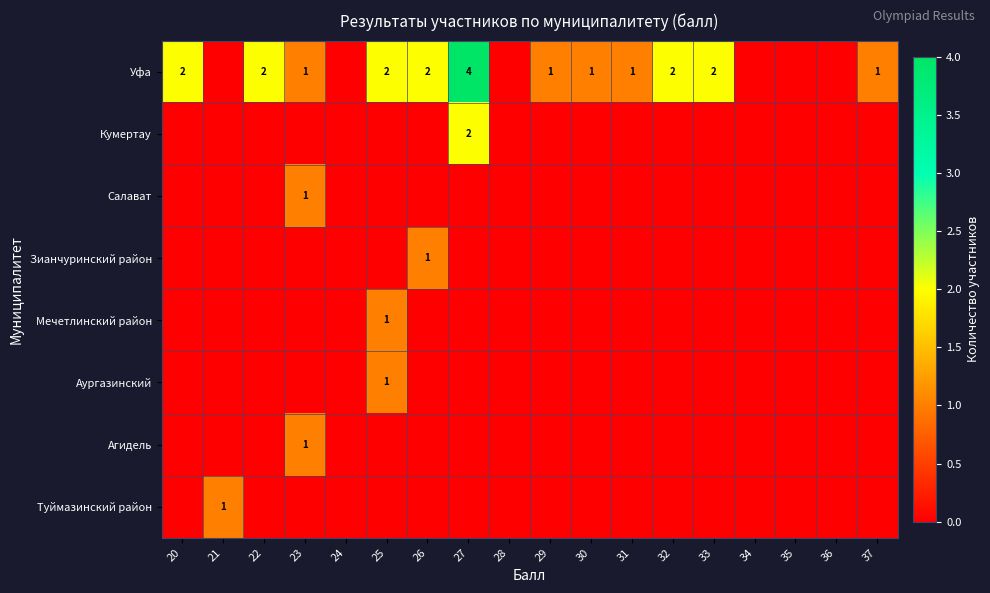

The Аургазинский series shows 1 at 25. True or false?

True